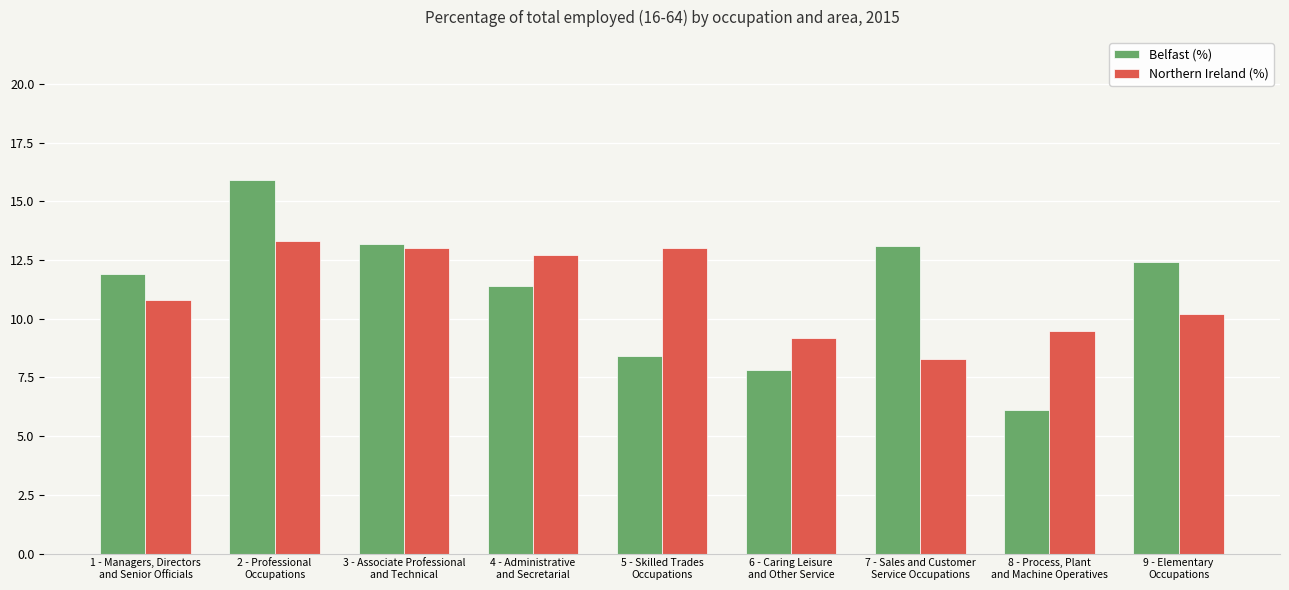

Does the chart contain any negative values?

No